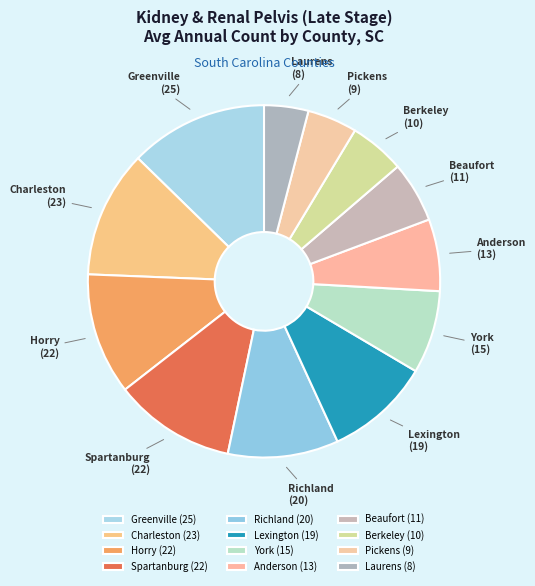

Is there any slice that represents more than half of the pie?

No